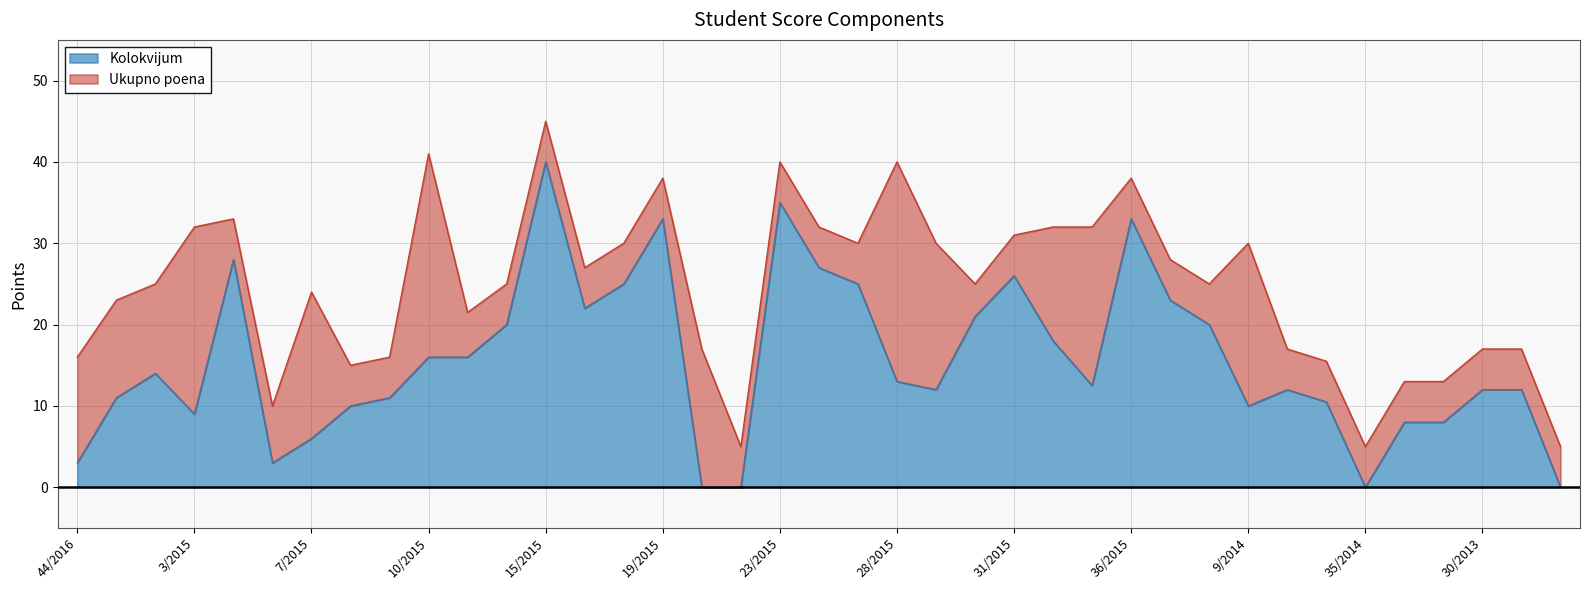

List the series in order of their overall mean, lowest first.

Kolokvijum, Ukupno poena